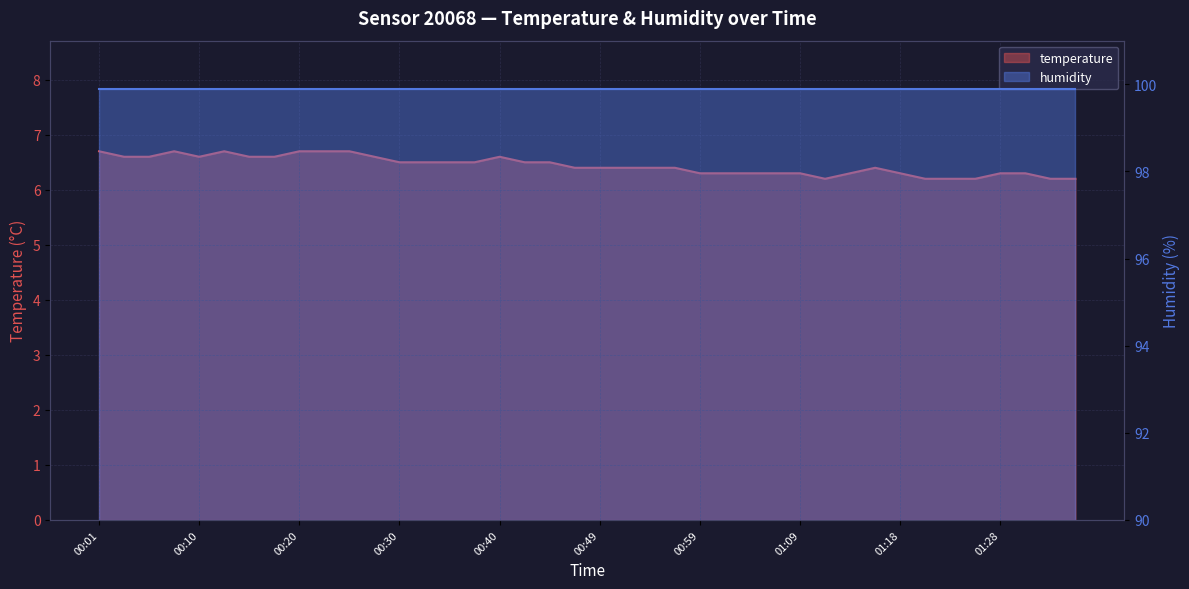

Approximately how many times larger is the value at 01:21 compared to 00:59?

1.0